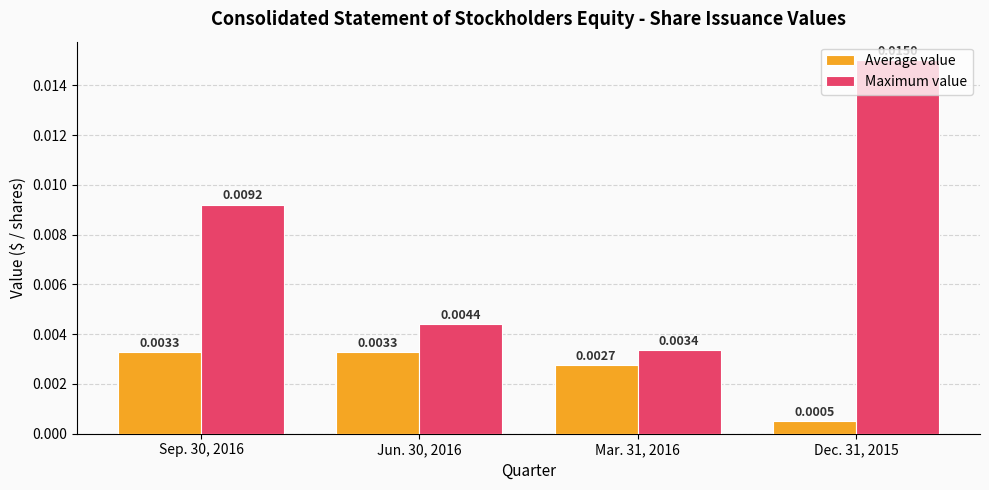

Rank the series by their average value, from highest to lowest.

Maximum value, Average value